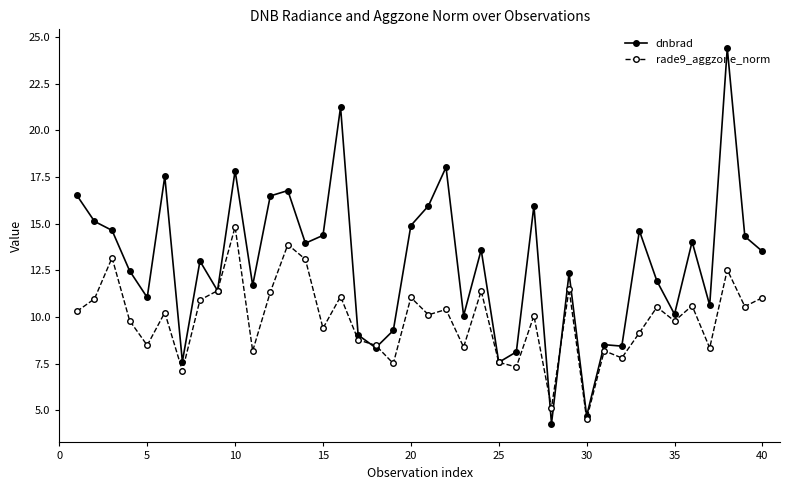

What is the average value of the rade9_aggzone_norm series?

9.9